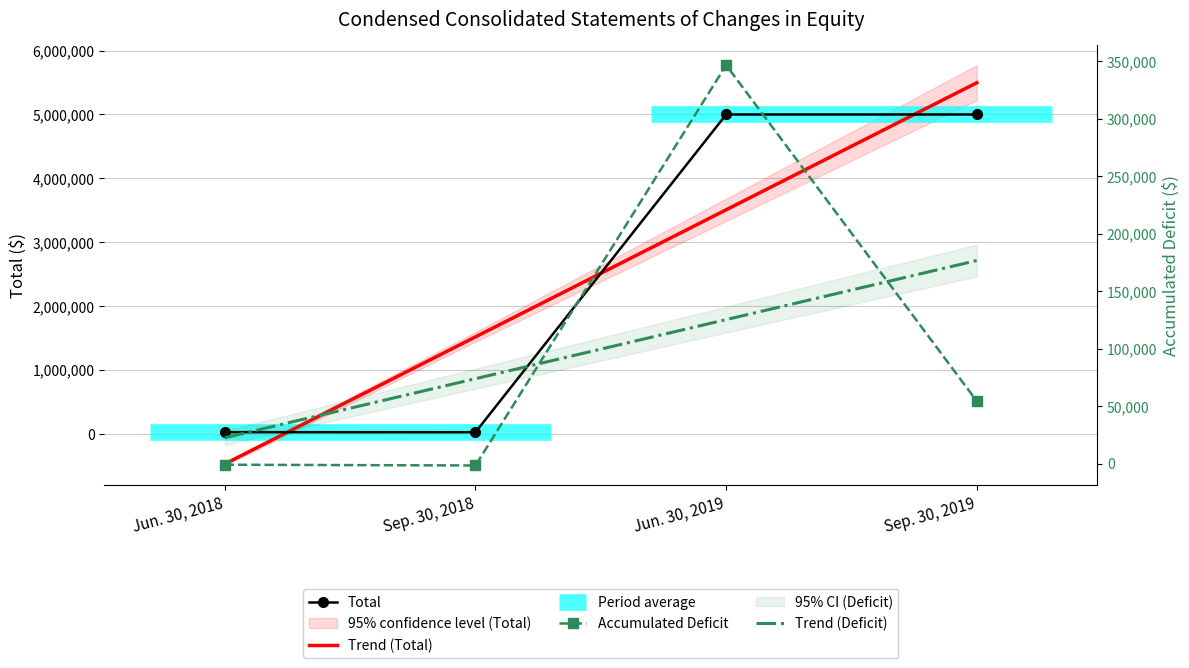

What are all the series names shown in the legend?

Total, Trend (Total), Accumulated Deficit, Trend (Deficit)